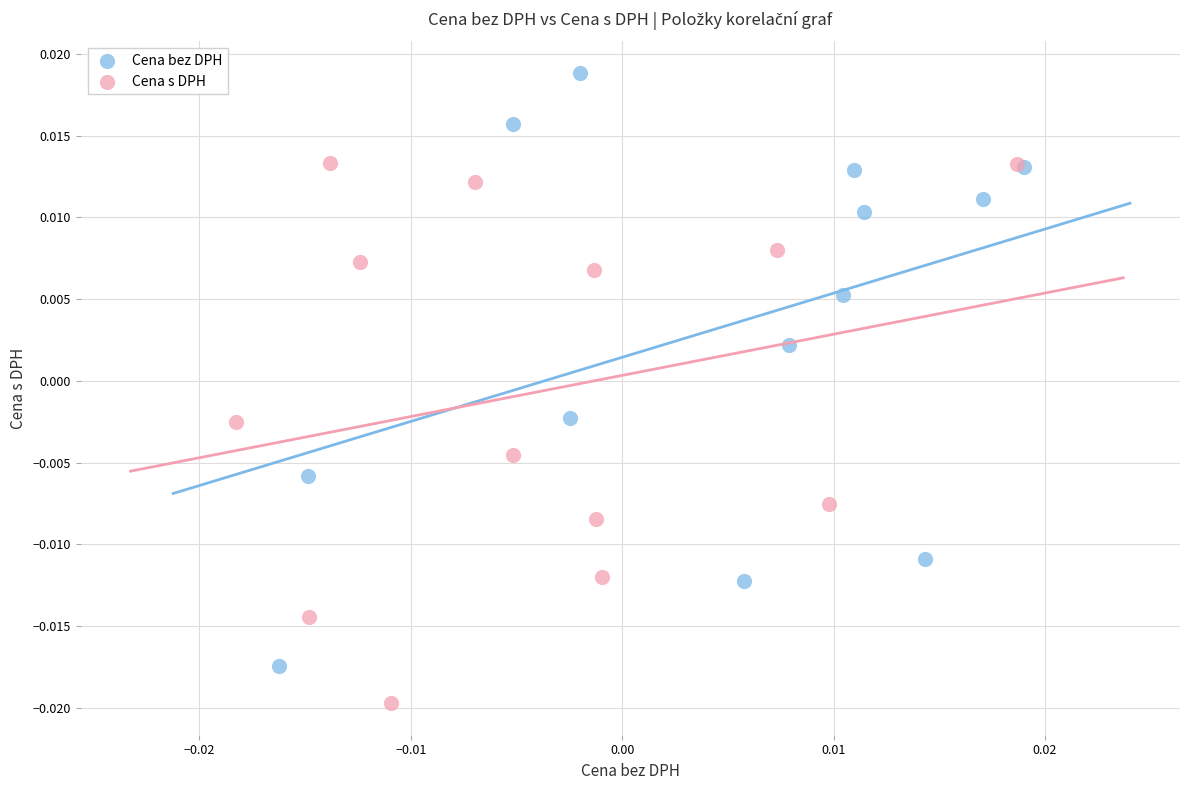

Which series contains the lowest Y value?

Cena s DPH